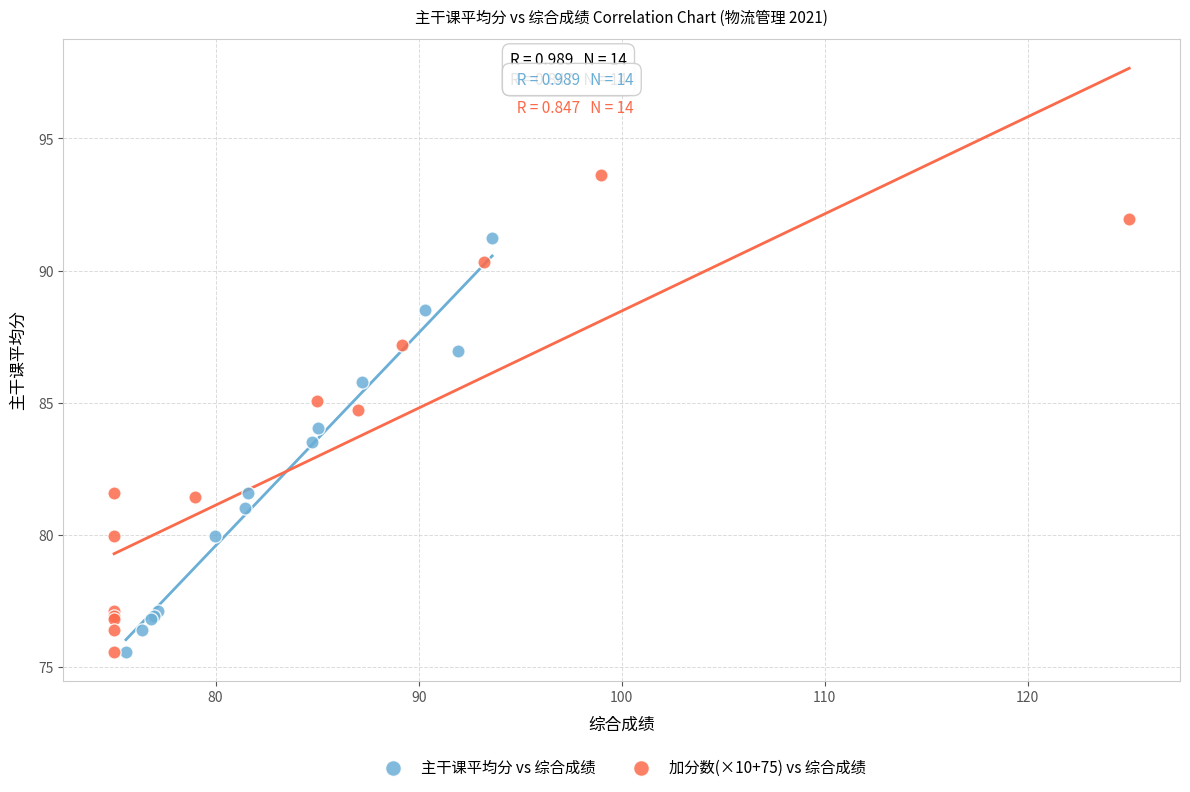

Which series contains the highest Y value?

加分数(×10+75) vs 综合成绩